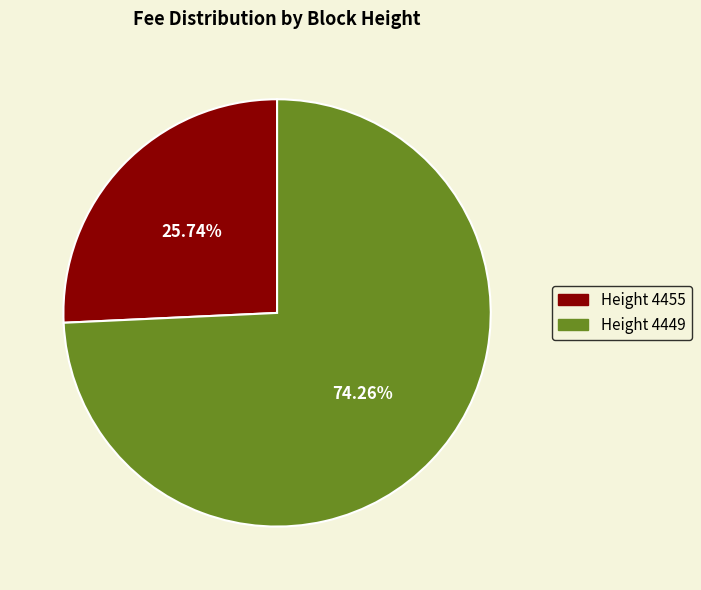

Approximately how many times larger is the value at Height 4455 compared to Height 4449?

0.3